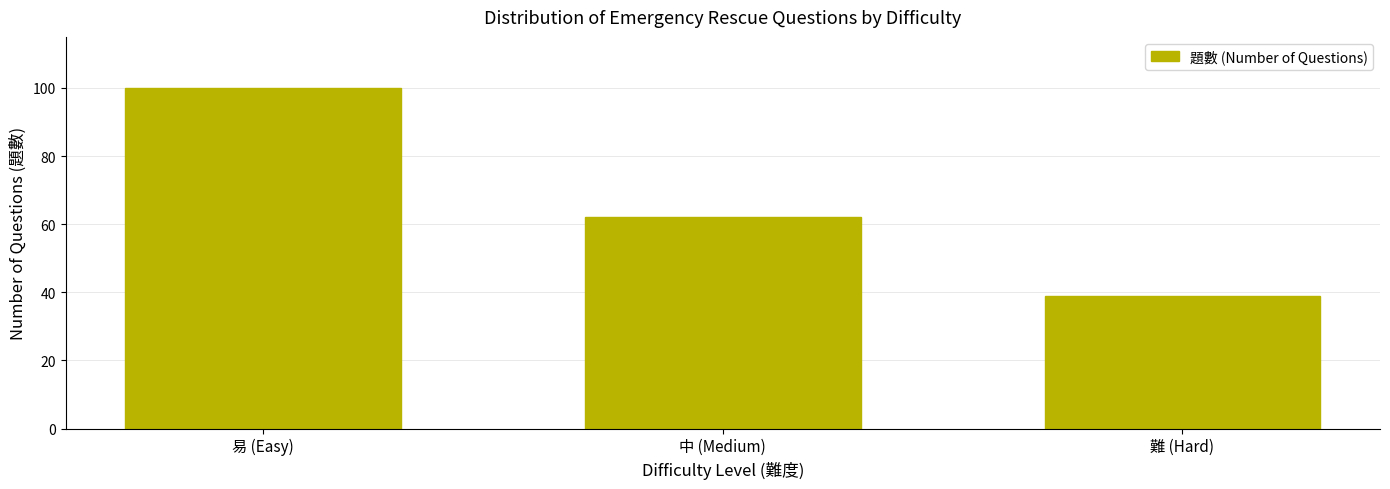

The value at 易 (Easy) is 100. True or false?

True